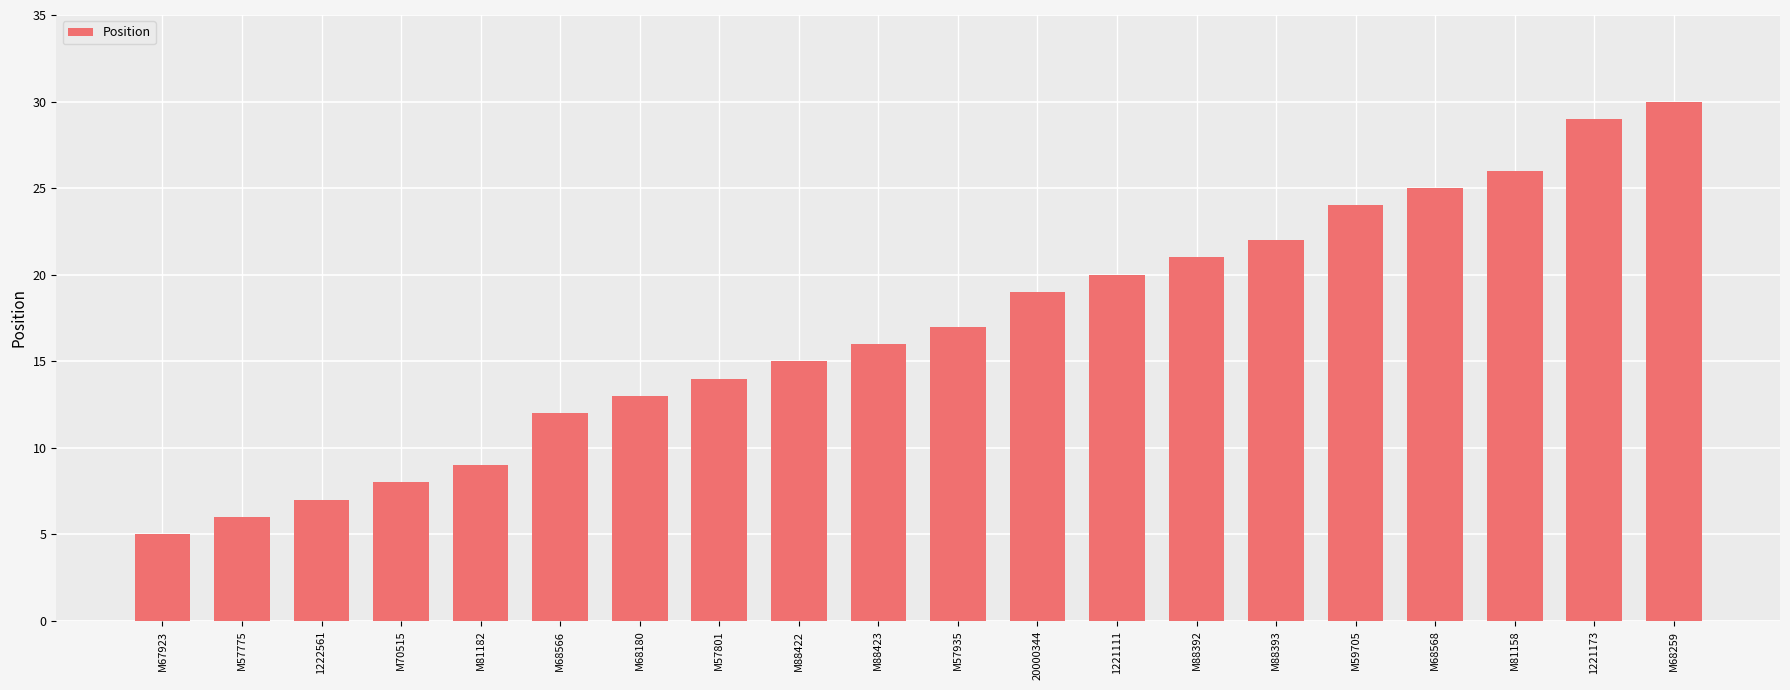

What is the change in value from M68566 to M68180?

+1